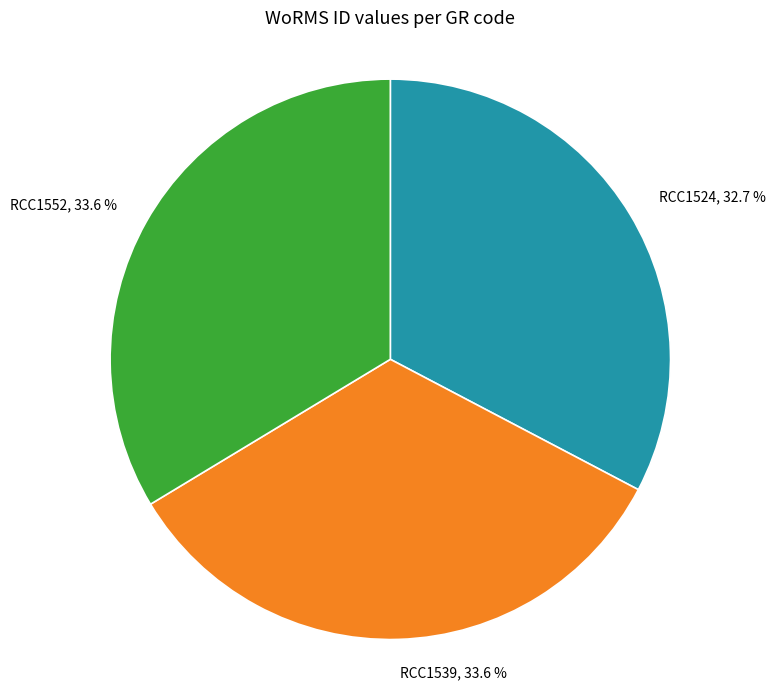

What is the total percentage of RCC1539, 33.6 % and RCC1524, 32.7 %?

66.4%